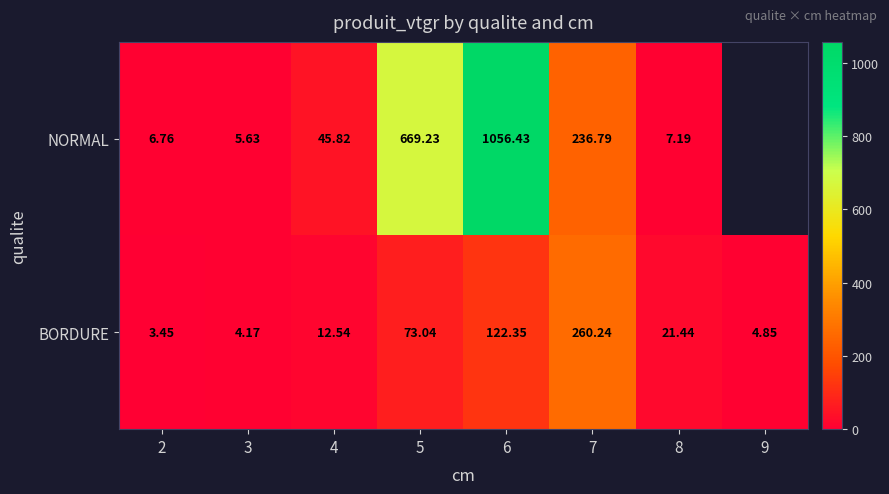

Rank the series at 8 from lowest to highest value.

NORMAL, BORDURE